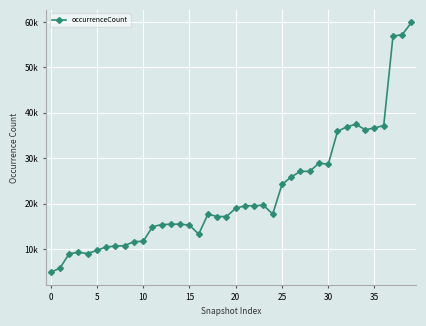

True or false: the data has more than 2 interior local peaks.

True